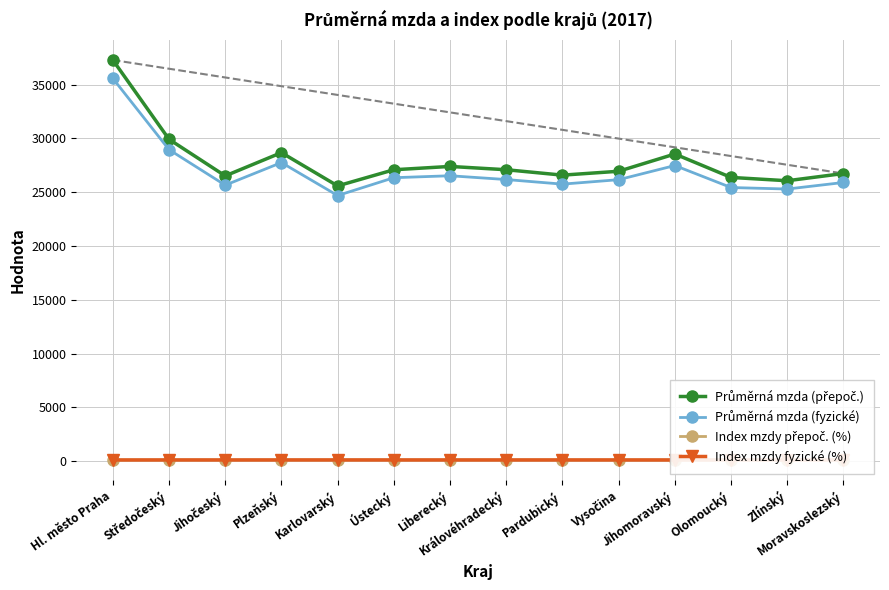

Count the number of categories in the chart.

14